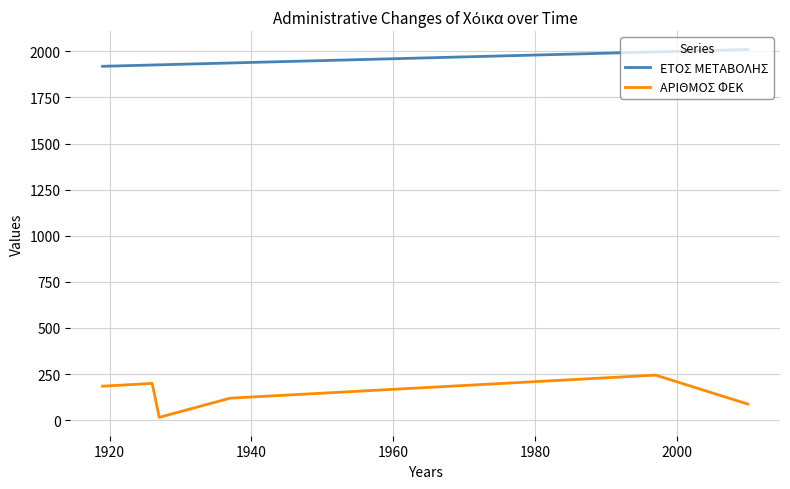

How many values in the ΕΤΟΣ ΜΕΤΑΒΟΛΗΣ series exceed 1937?

2